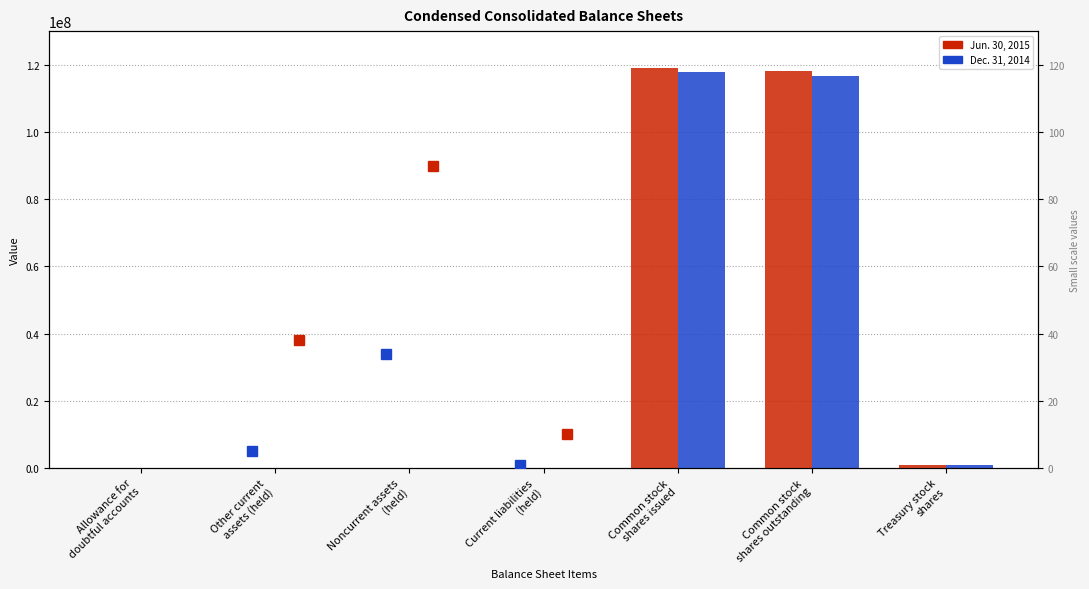

At how many categories does at least one series exceed 102299990?

2